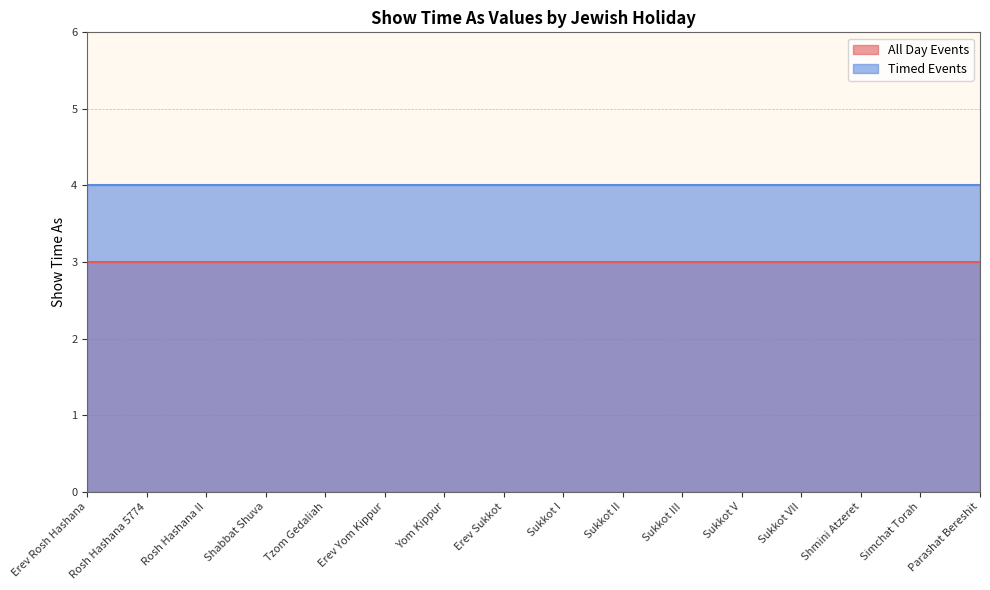

True or false: All Day Events and Timed Events cross at least once.

False